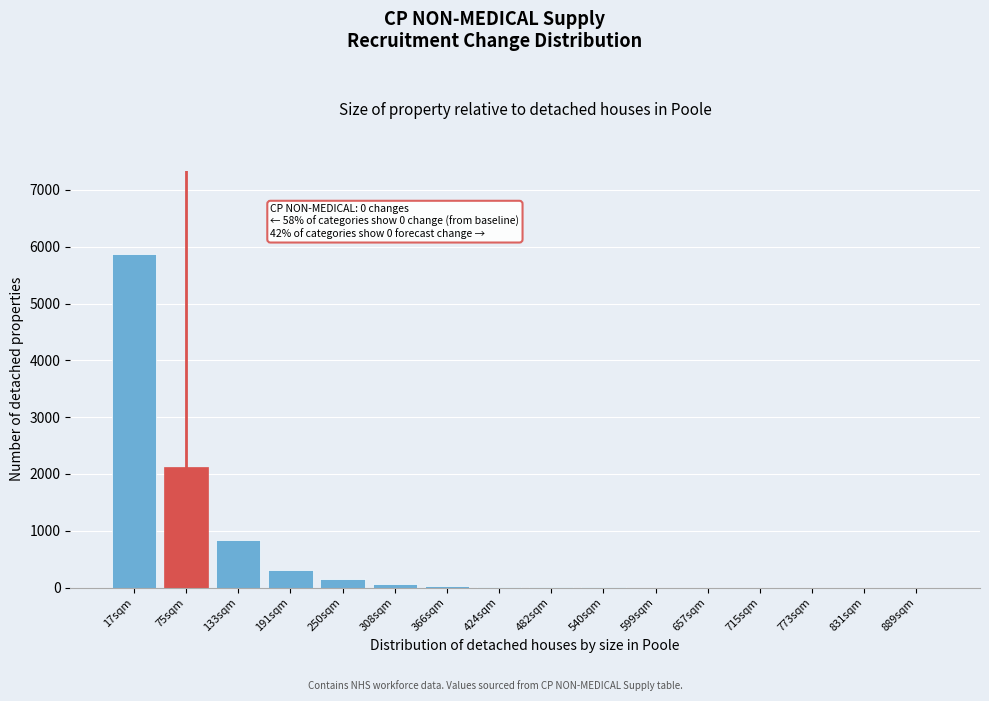

Where is the data nearest to the value 2936?

75sqm